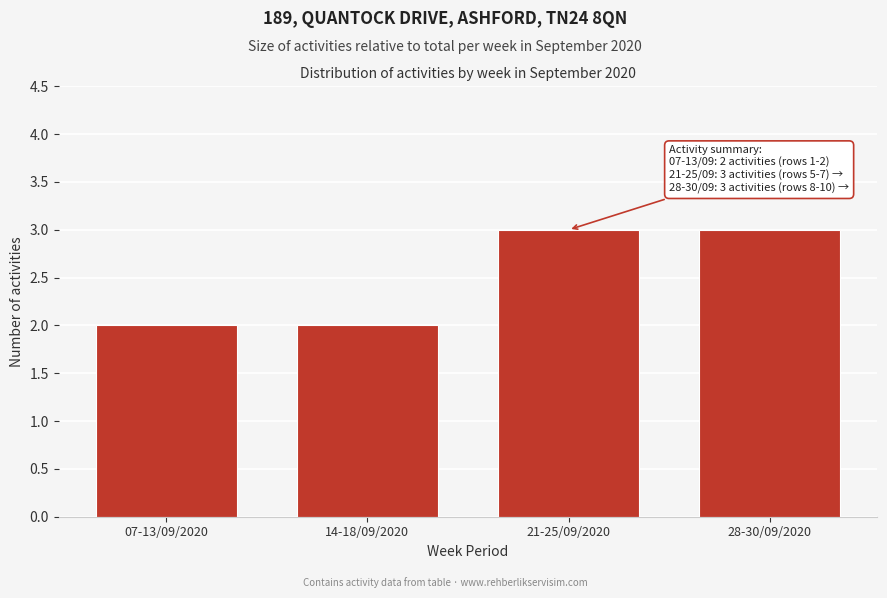

Reading left to right, extract all data points from this chart.

07-13/09/2020=2	14-18/09/2020=2	21-25/09/2020=3	28-30/09/2020=3